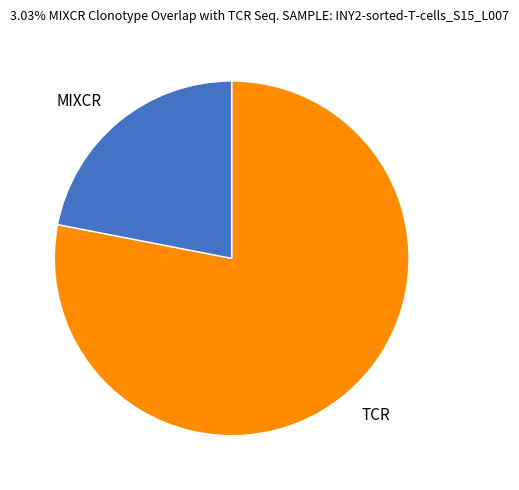

The TCR slice represents 90% of the pie. True or false?

False